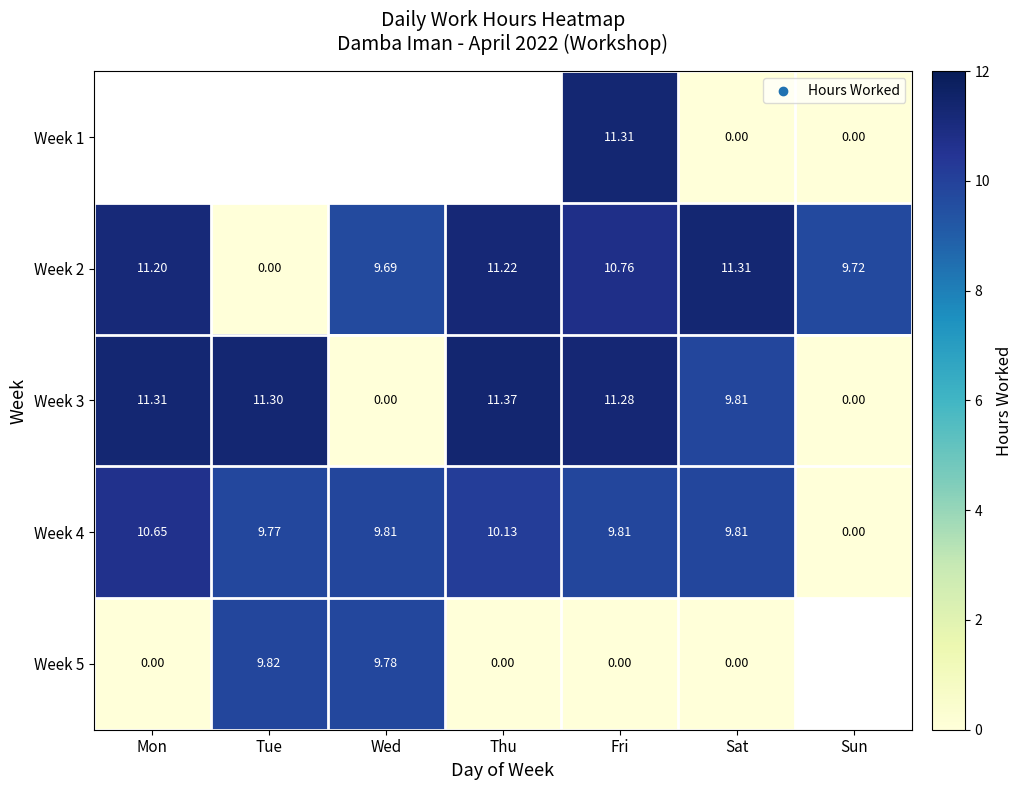

Rank the categories by Week 2 value from highest to lowest.

Sat, Thu, Mon, Fri, Sun, Wed, Tue